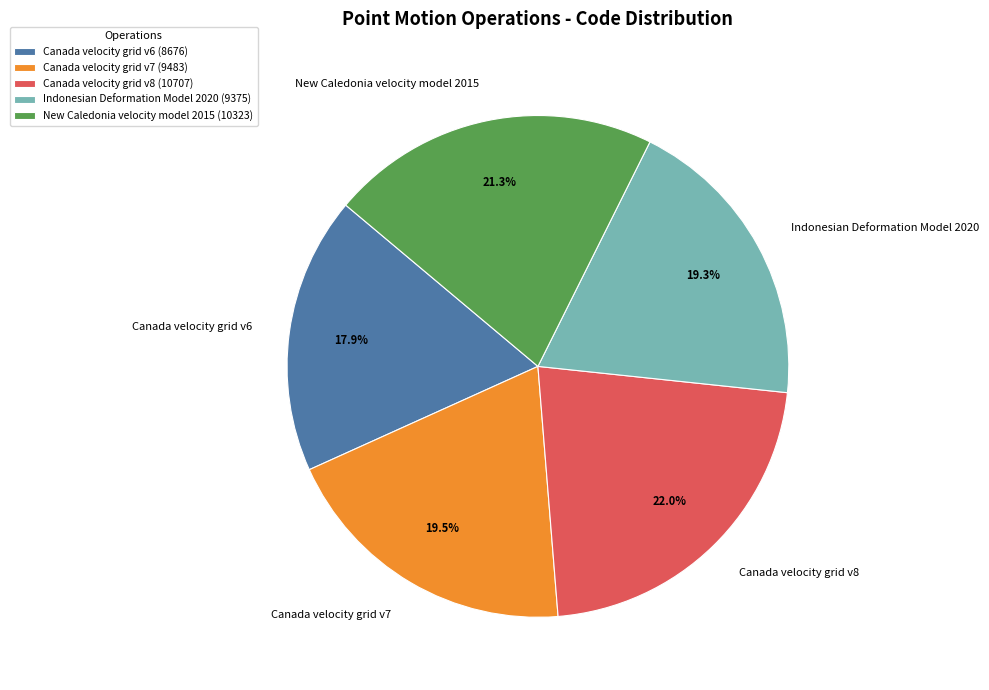

Approximately how many times larger is the value at Indonesian Deformation Model 2020 compared to Canada velocity grid v6?

1.1